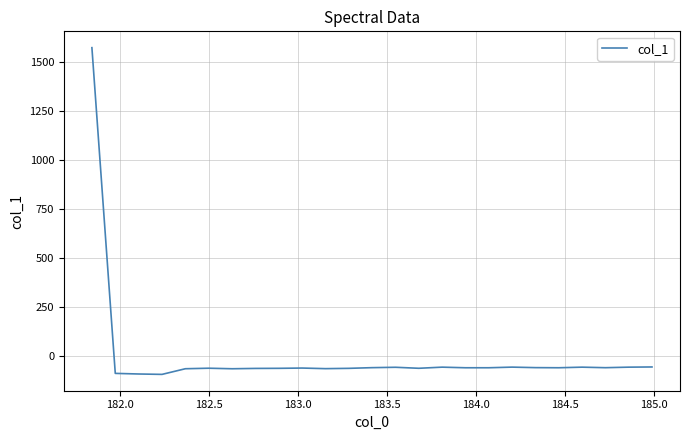

How many negative values are there?

24